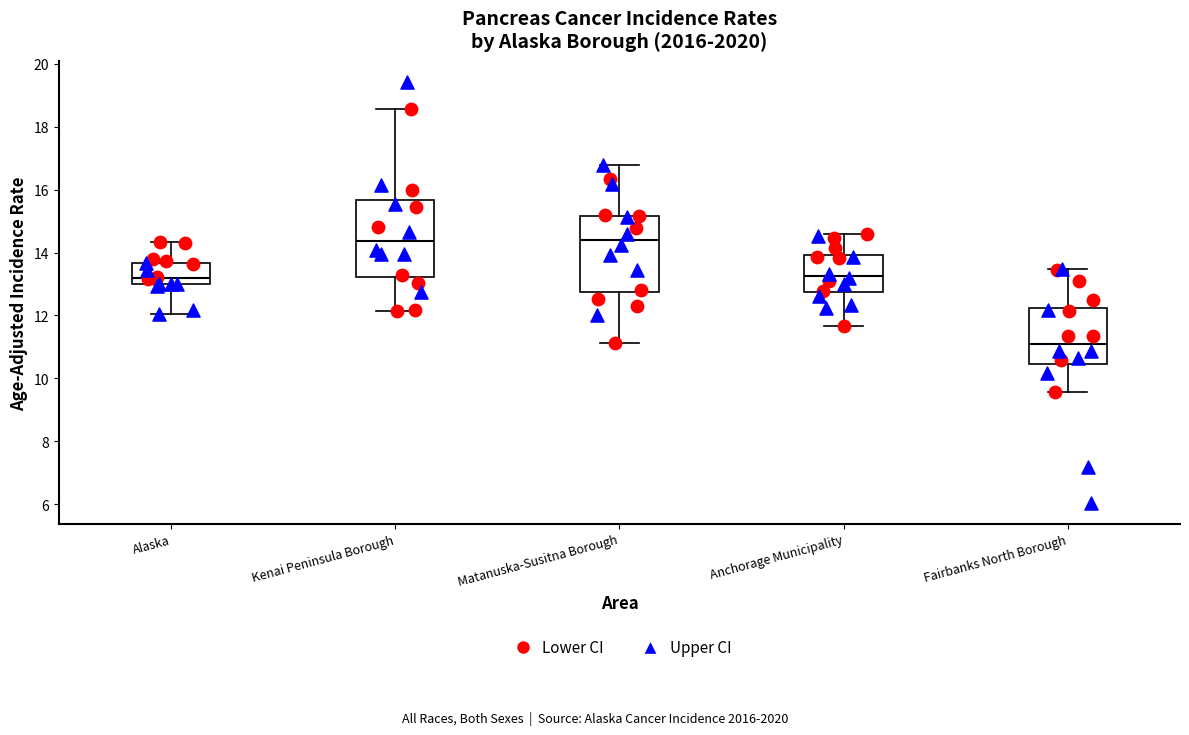

Reading left to right, read every box against the y-axis: the position of its median line, the range the box covers, and the ends of its whiskers. The values are not printed on the chart, so give them approximately, as read against the axis.

Alaska: median 13.2, box 13.0 to 13.6, whiskers 12.0 to 14.4
Kenai Peninsula Borough: median 14.4, box 13.2 to 15.6, whiskers 12.2 to 18.6
Matanuska-Susitna Borough: median 14.4, box 12.8 to 15.2, whiskers 11.2 to 16.8
Anchorage Municipality: median 13.2, box 12.8 to 14.0, whiskers 11.6 to 14.6
Fairbanks North Borough: median 11.2, box 10.4 to 12.2, whiskers 9.6 to 13.4